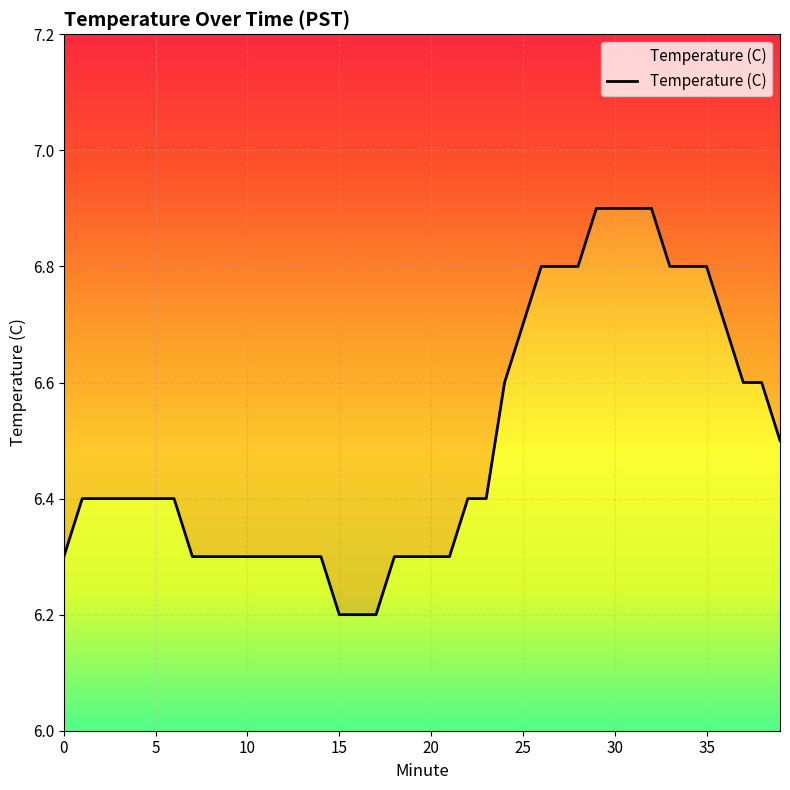

What is the change in value from 1 to 34?

+0.4